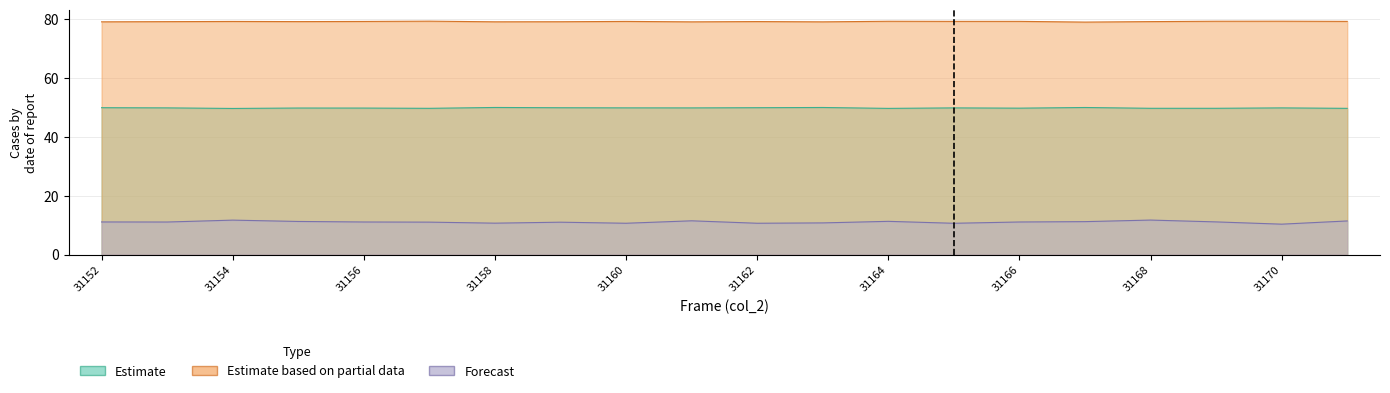

At which category does col_519 reach its first local valley?

31155